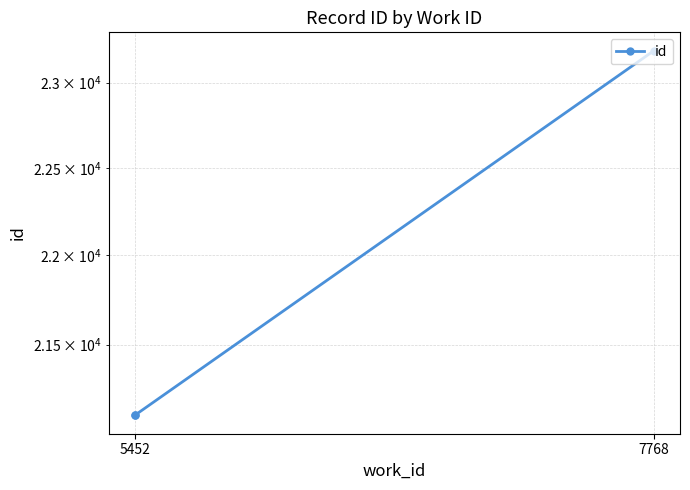

What is the difference between the maximum and minimum values?

2078